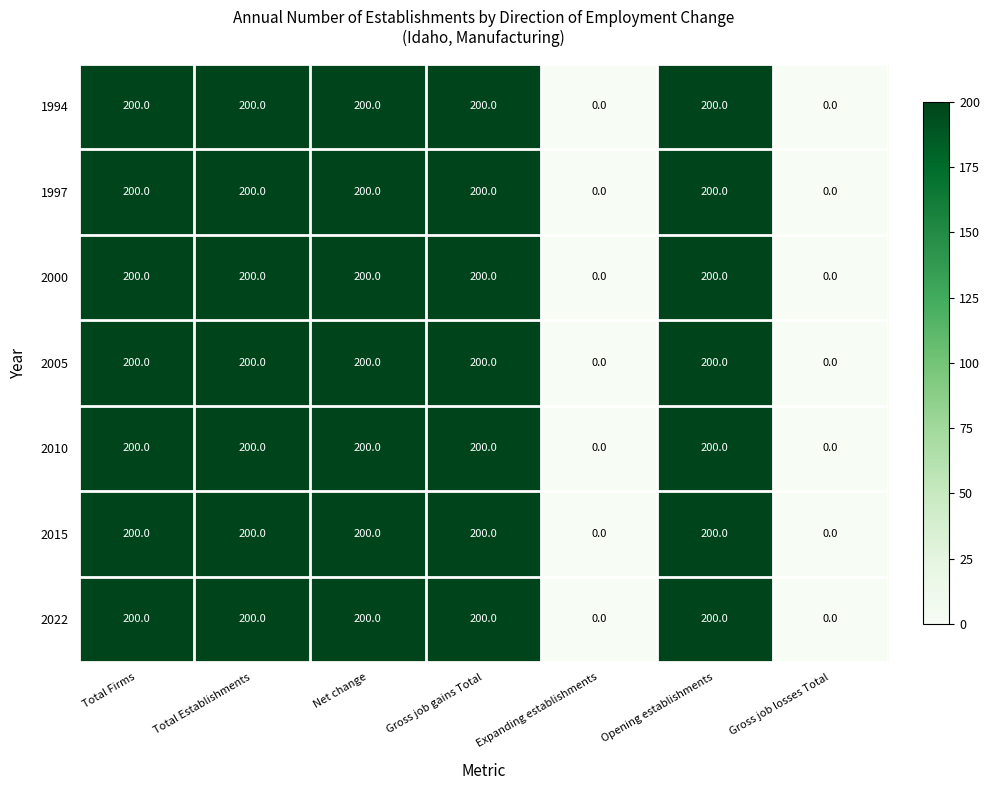

What is the difference between the maximum and minimum values in the 2015 series?

200